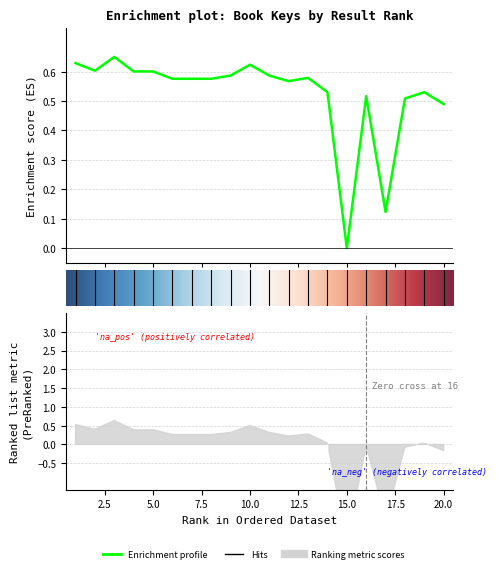

What is the greatest value displayed?

0.7